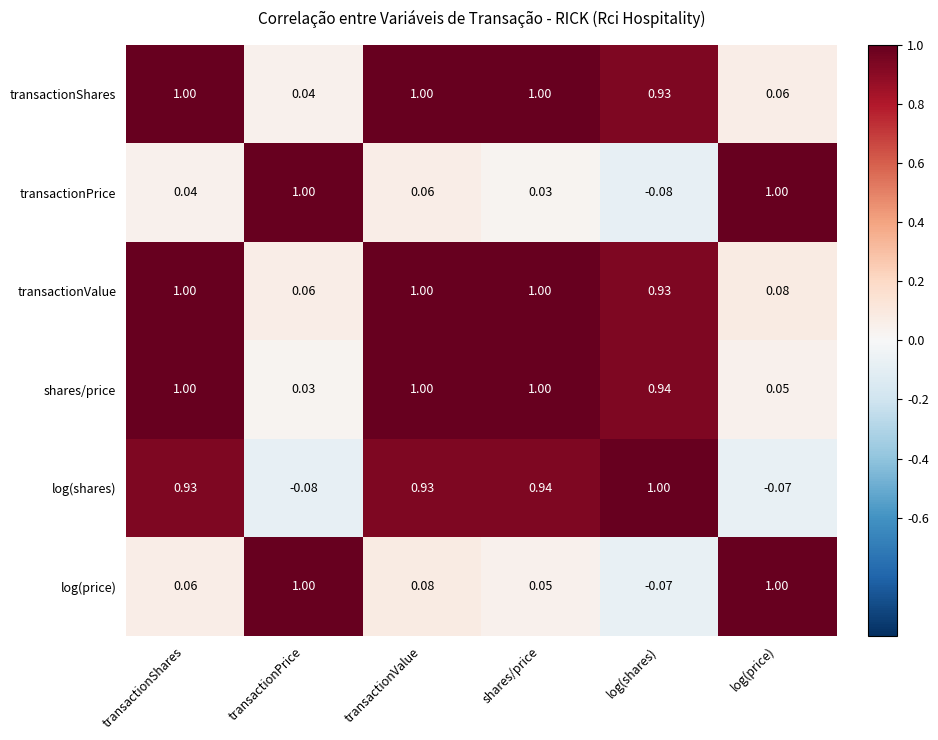

At which category is the sum across all series the highest?

transactionValue